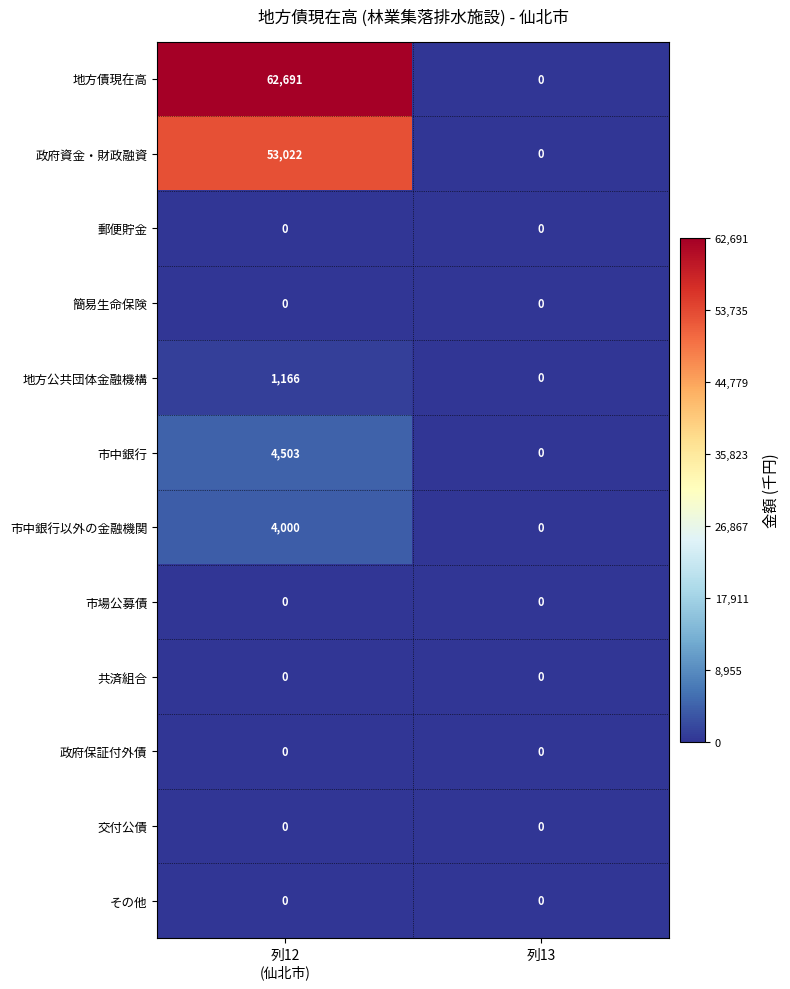

Which series has the largest total across all categories?

地方債現在高